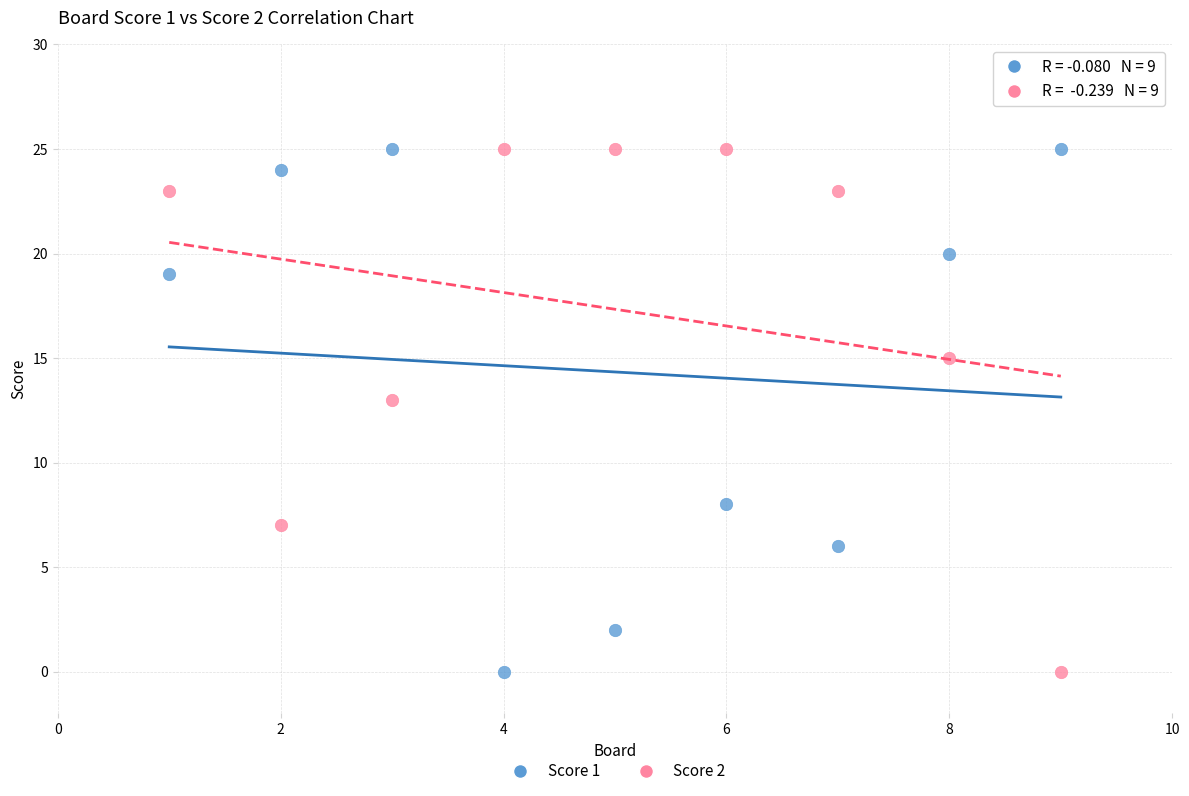

Across all series, what Y value is closest to 12?

13